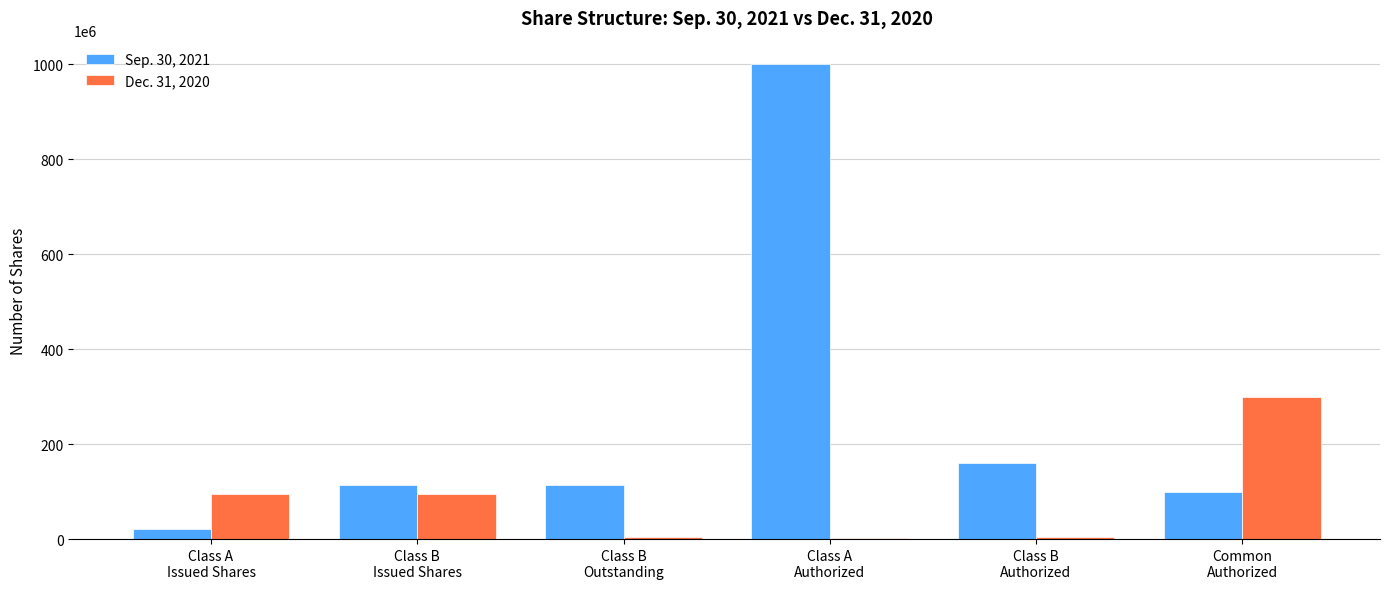

Which series has the largest total across all categories?

Sep. 30, 2021